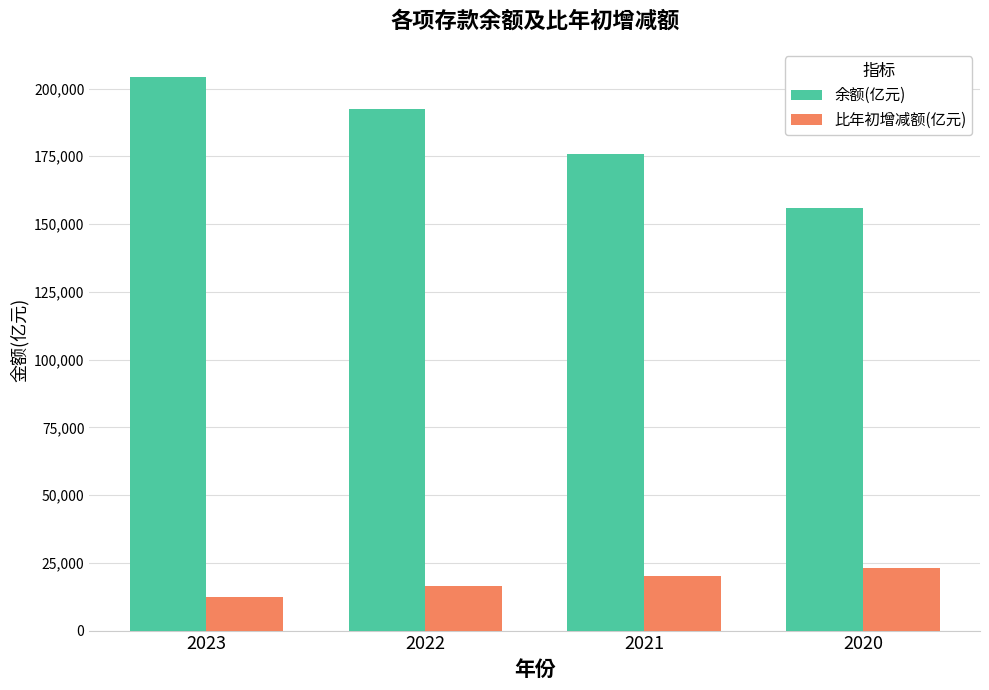

What is the sum of all 比年初增减额(亿元) values?

71893.2